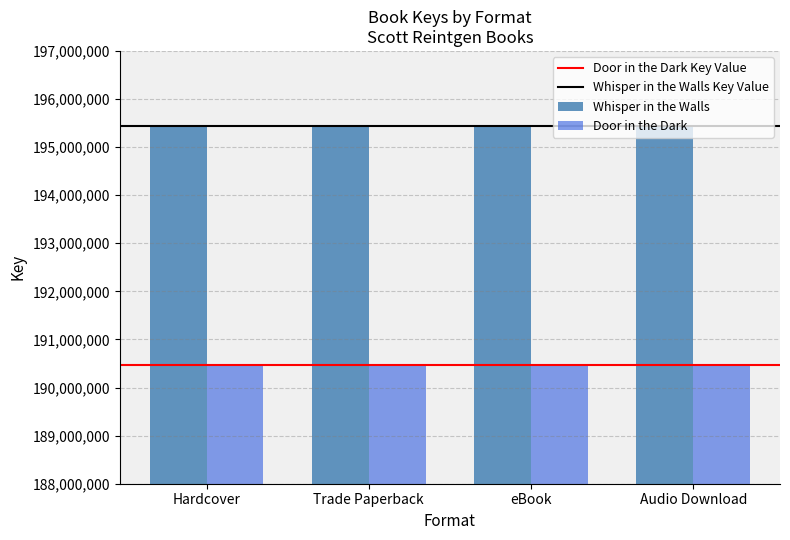

How many distinct data groups are displayed?

2